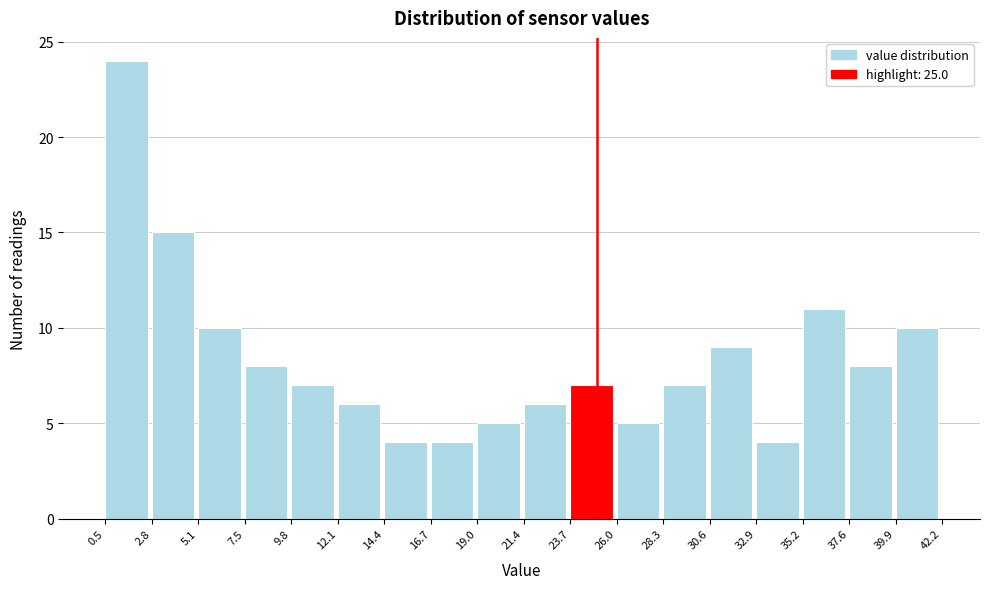

How tall is the bar that spans 5.1 to 7.5 on the x-axis? The values are not printed on the chart, so give them approximately, as read against the axis.

10